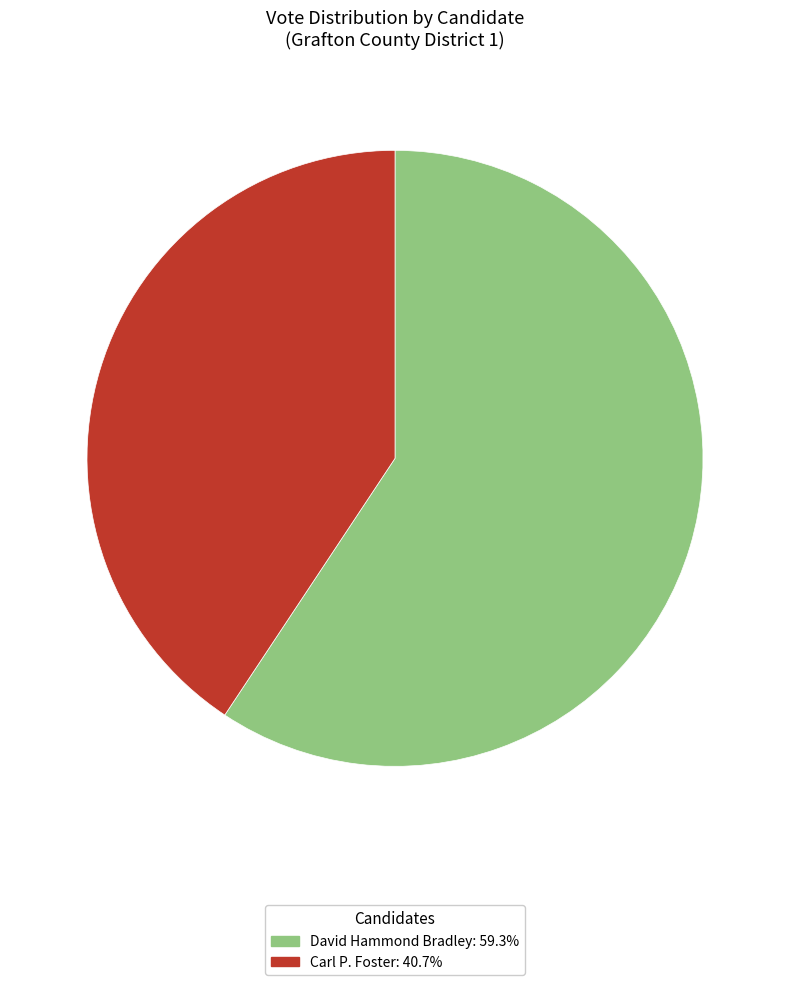

Is there a majority slice in this chart?

Yes